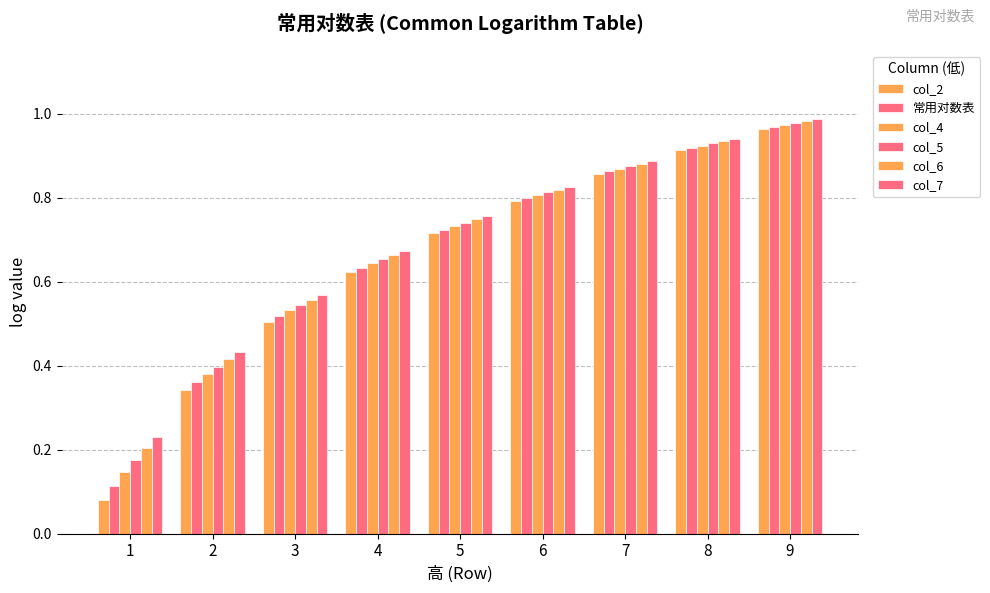

Reading right to left, extract all data points from this chart.

col_2: 1.0	0.9	0.9	0.8	0.7	0.6	0.5	0.3	0.1
常用对数表: 1.0	0.9	0.9	0.8	0.7	0.6	0.5	0.4	0.1
col_4: 1.0	0.9	0.9	0.8	0.7	0.6	0.5	0.4	0.1
col_5: 1.0	0.9	0.9	0.8	0.7	0.7	0.5	0.4	0.2
col_6: 1.0	0.9	0.9	0.8	0.7	0.7	0.6	0.4	0.2
col_7: 1.0	0.9	0.9	0.8	0.8	0.7	0.6	0.4	0.2